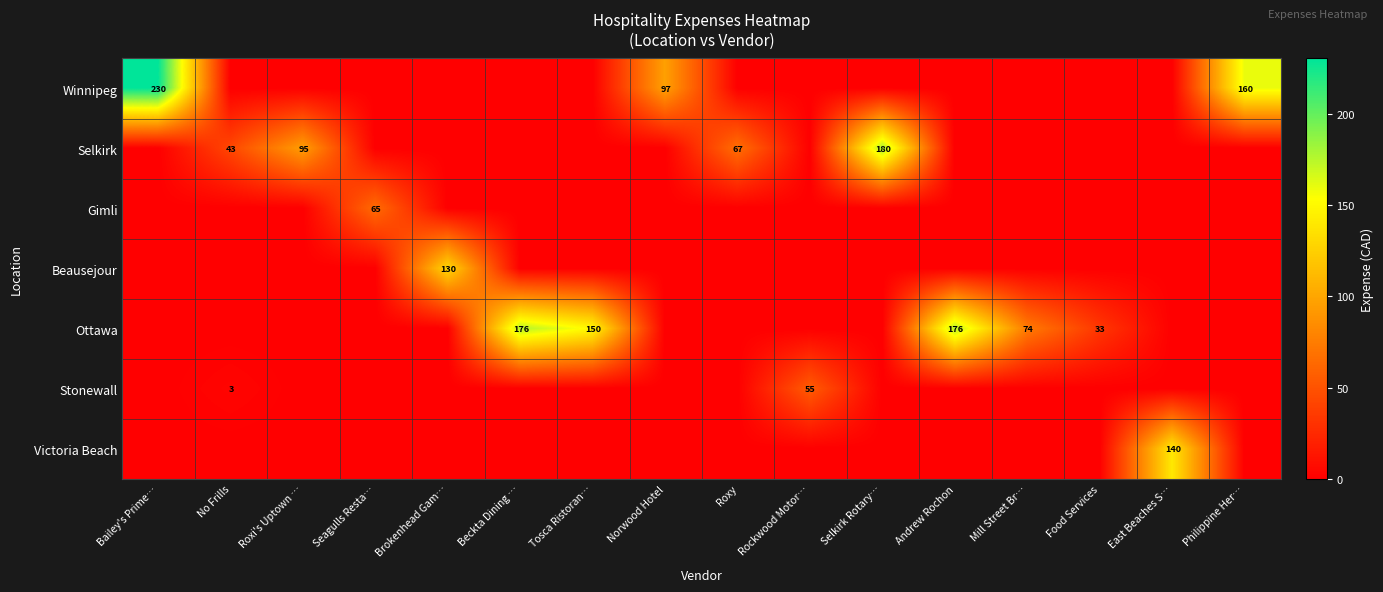

How many series are shown in this chart?

7